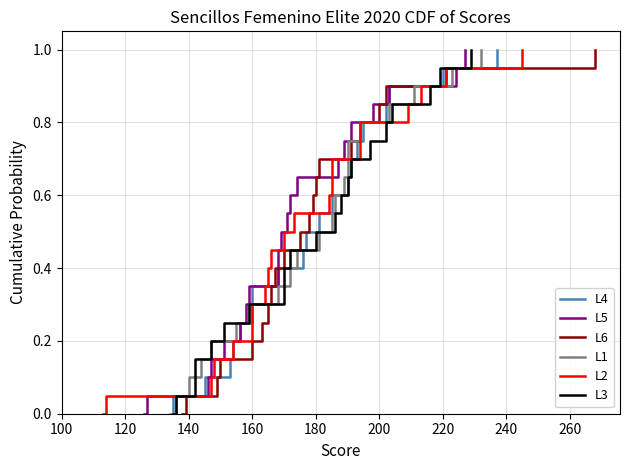

How many values in the L2 series exceed 0?

20